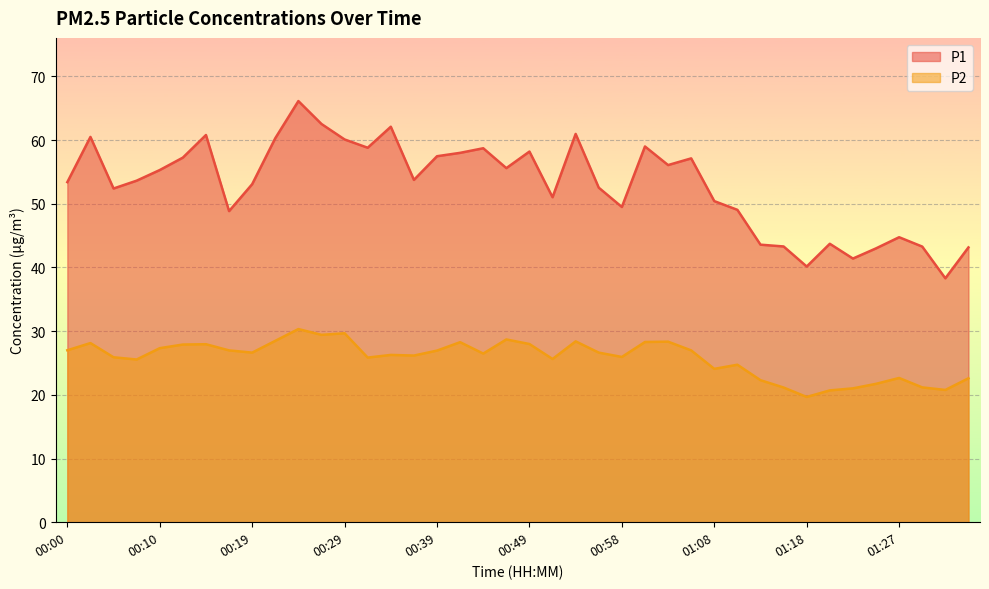

Is it true that P2 equals 25.9 at 00:32?

True